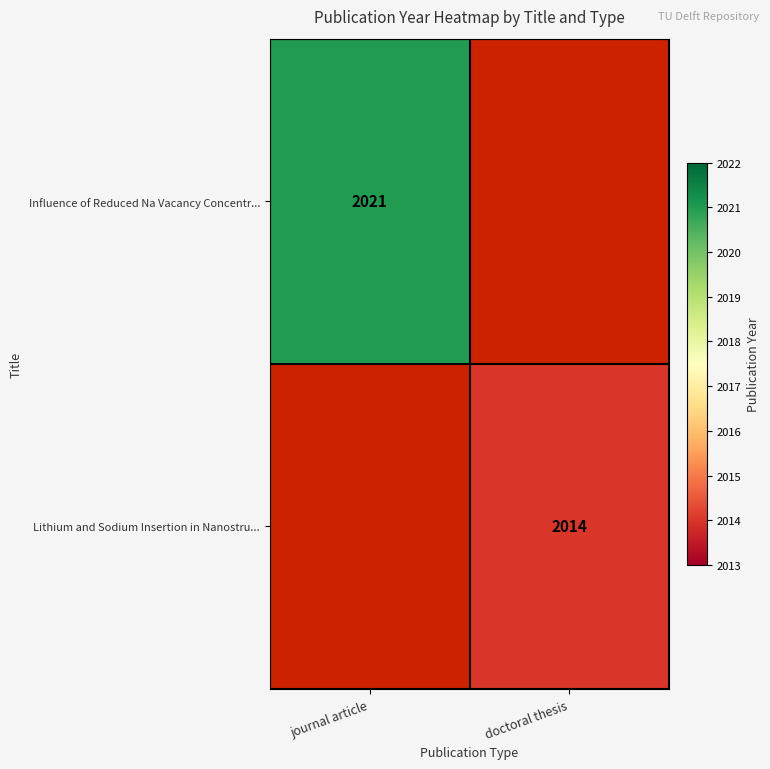

Is the value of Influence of Reduced Na Vacancy Concentr... at journal article greater than the value of Lithium and Sodium Insertion in Nanostru... at doctoral thesis?

Yes